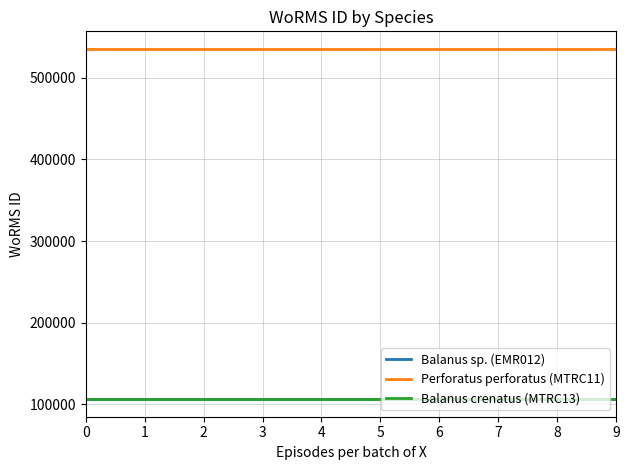

The value of Balanus crenatus (MTRC13) at 1 is 171844. True or false?

False